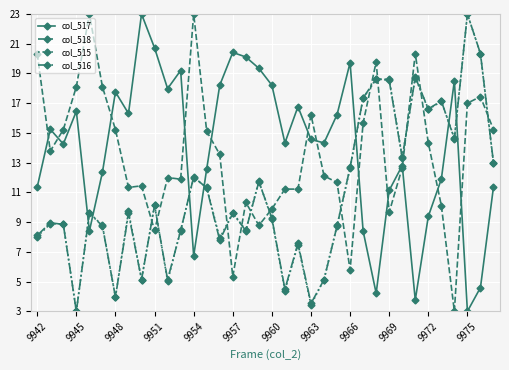

Does the chart have visible grid lines?

Yes